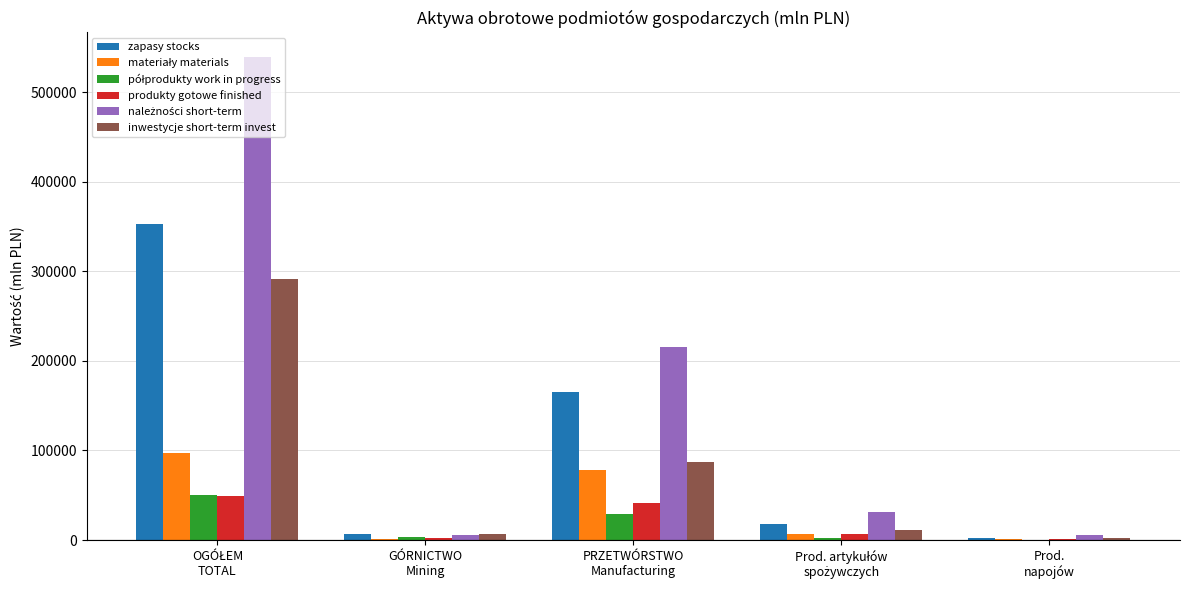

What is the sum of all inwestycje short-term invest values?

398400.5